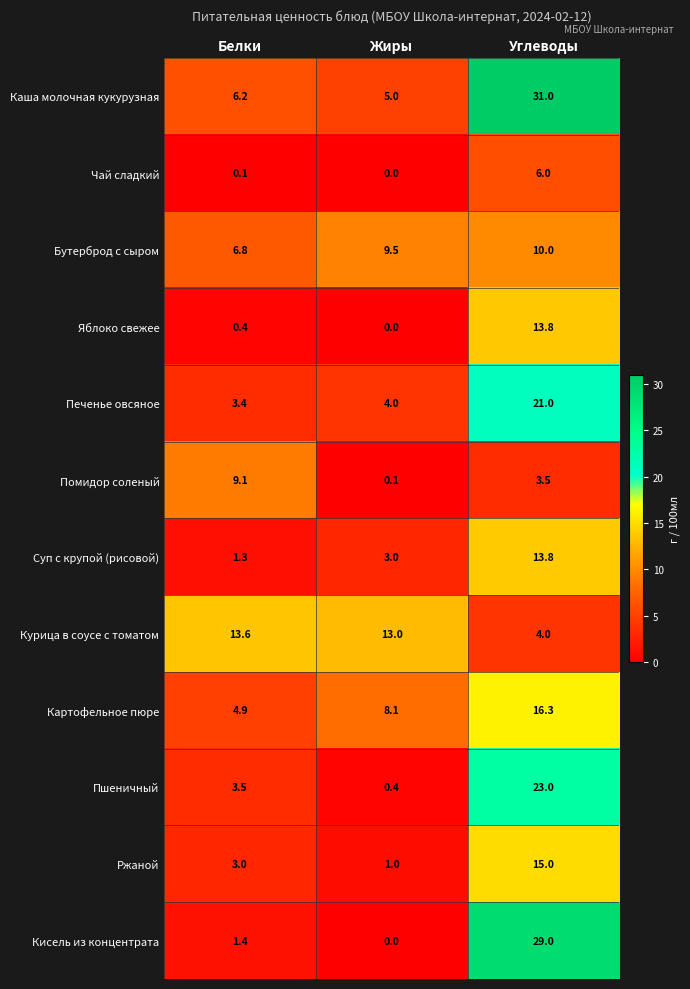

At Белки, list the series in order from smallest to largest.

Чай сладкий, Яблоко свежее, Суп с крупой (рисовой), Кисель из концентрата, Ржаной, Печенье овсяное, Пшеничный, Картофельное пюре, Каша молочная кукурузная, Бутерброд с сыром, Помидор соленый, Курица в соусе с томатом